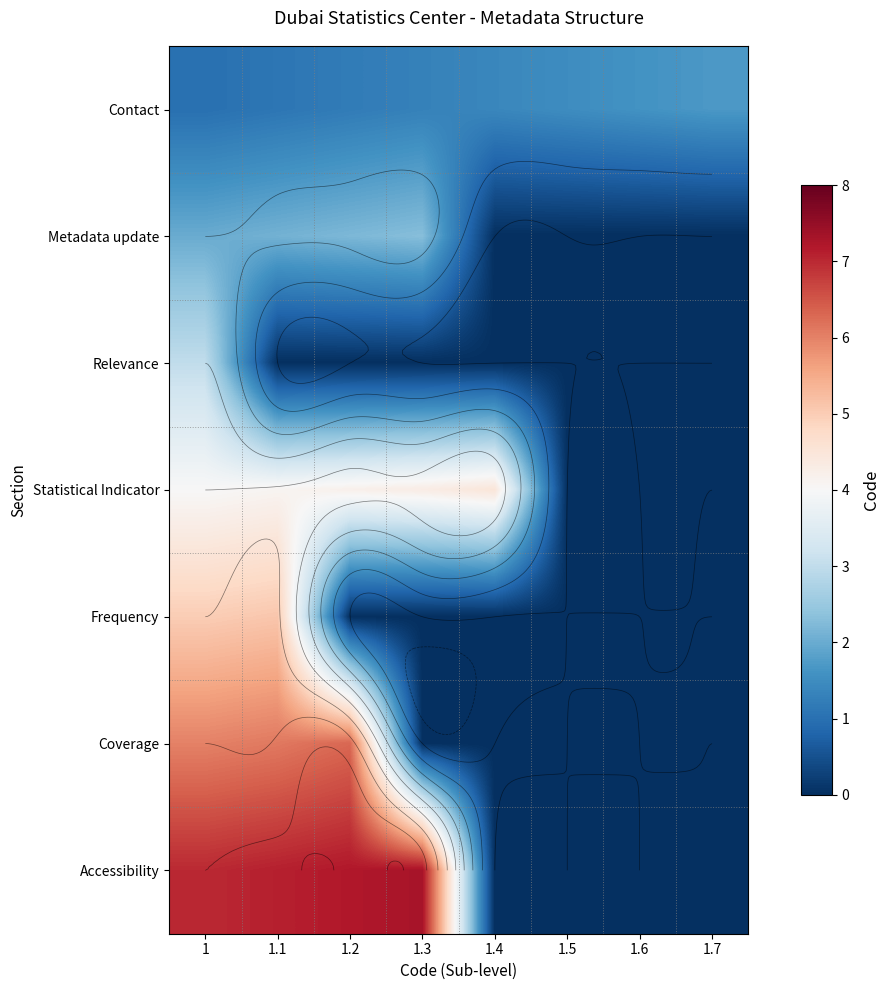

Which series changed the most between 1.2 and 1.6?

Accessibility